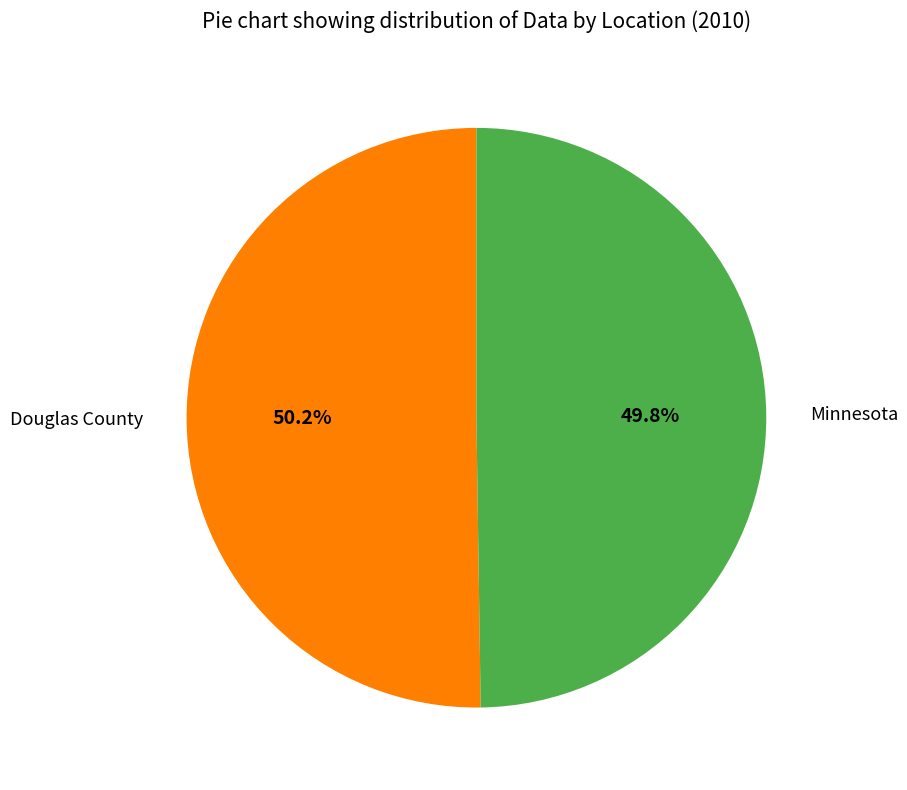

Do Minnesota and Douglas County together represent more than half of the pie?

Yes